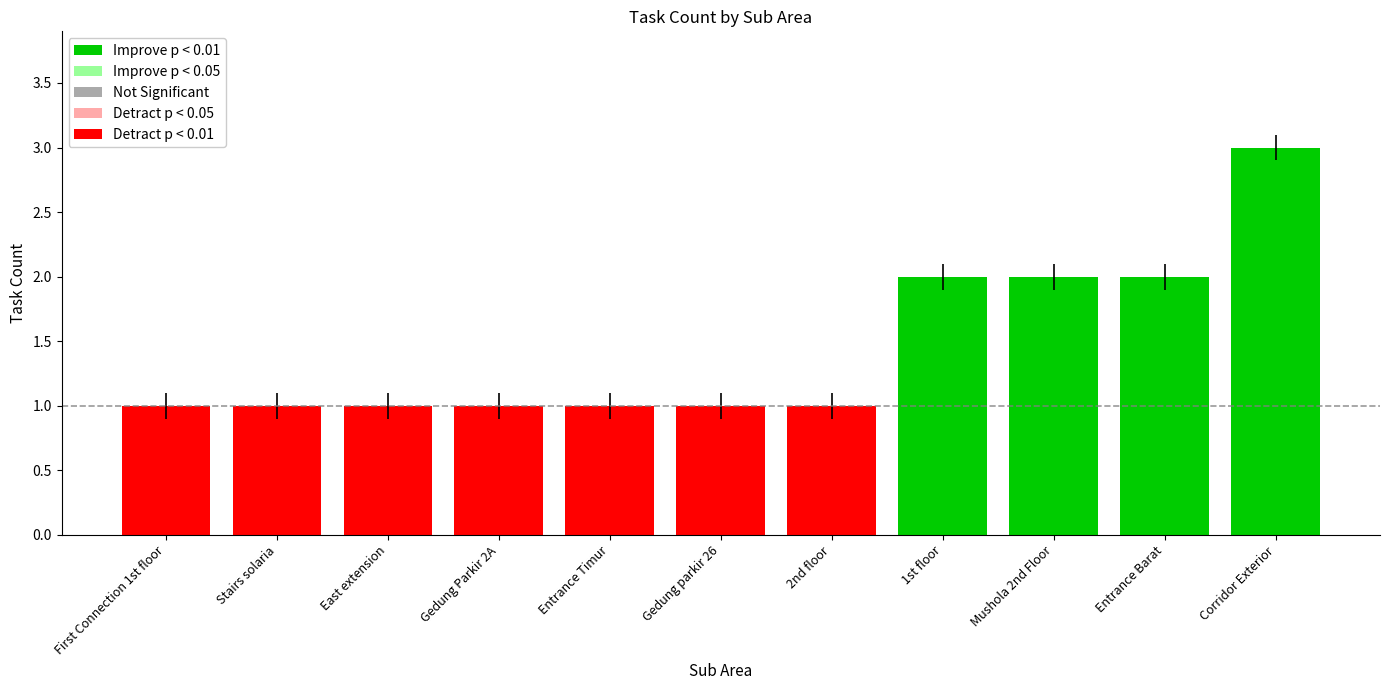

What is the difference between the maximum and second lowest values?

2